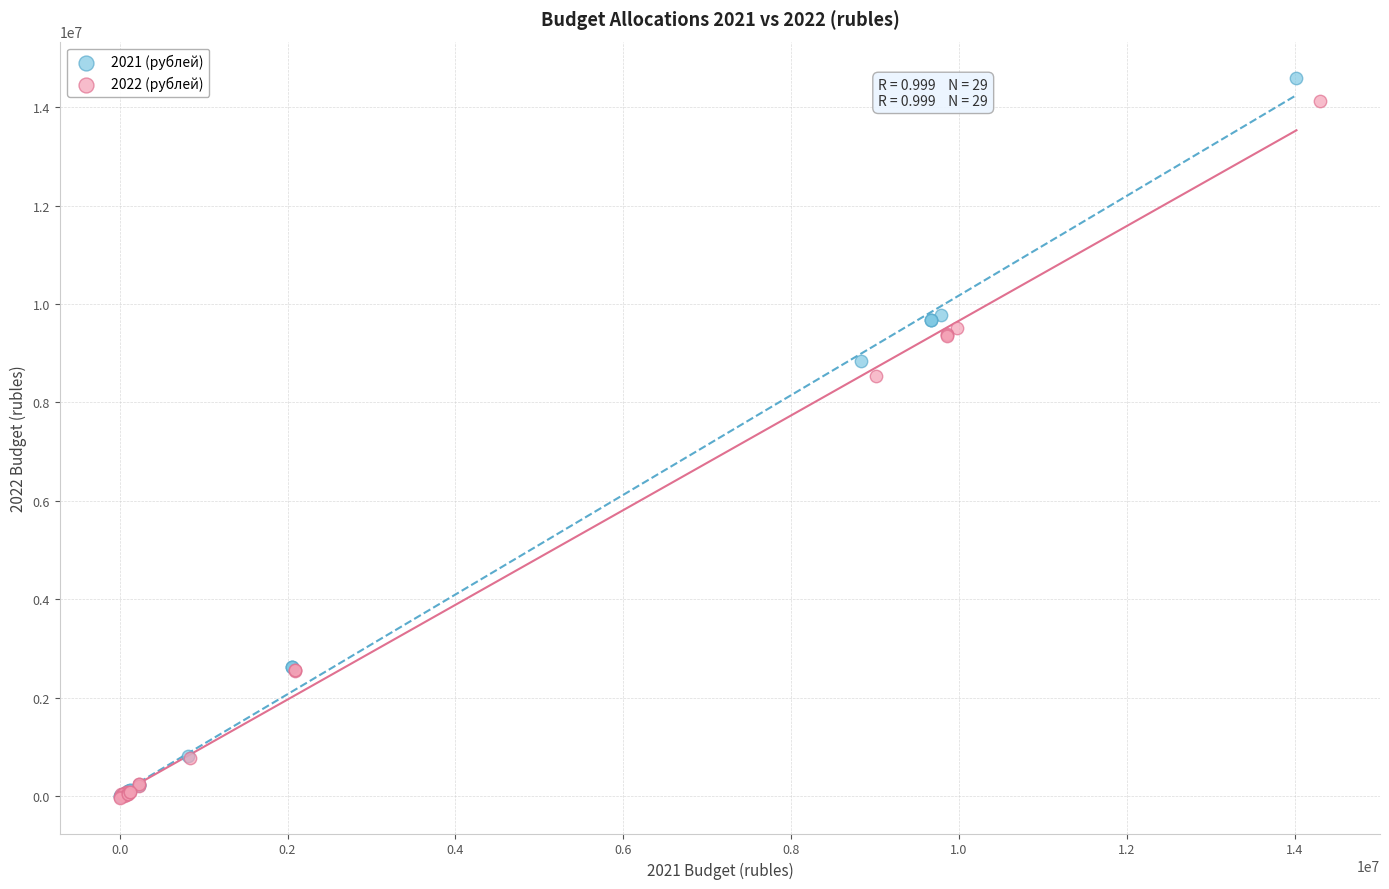

What are all the series names shown in the legend?

2021 (рублей), 2022 (рублей)